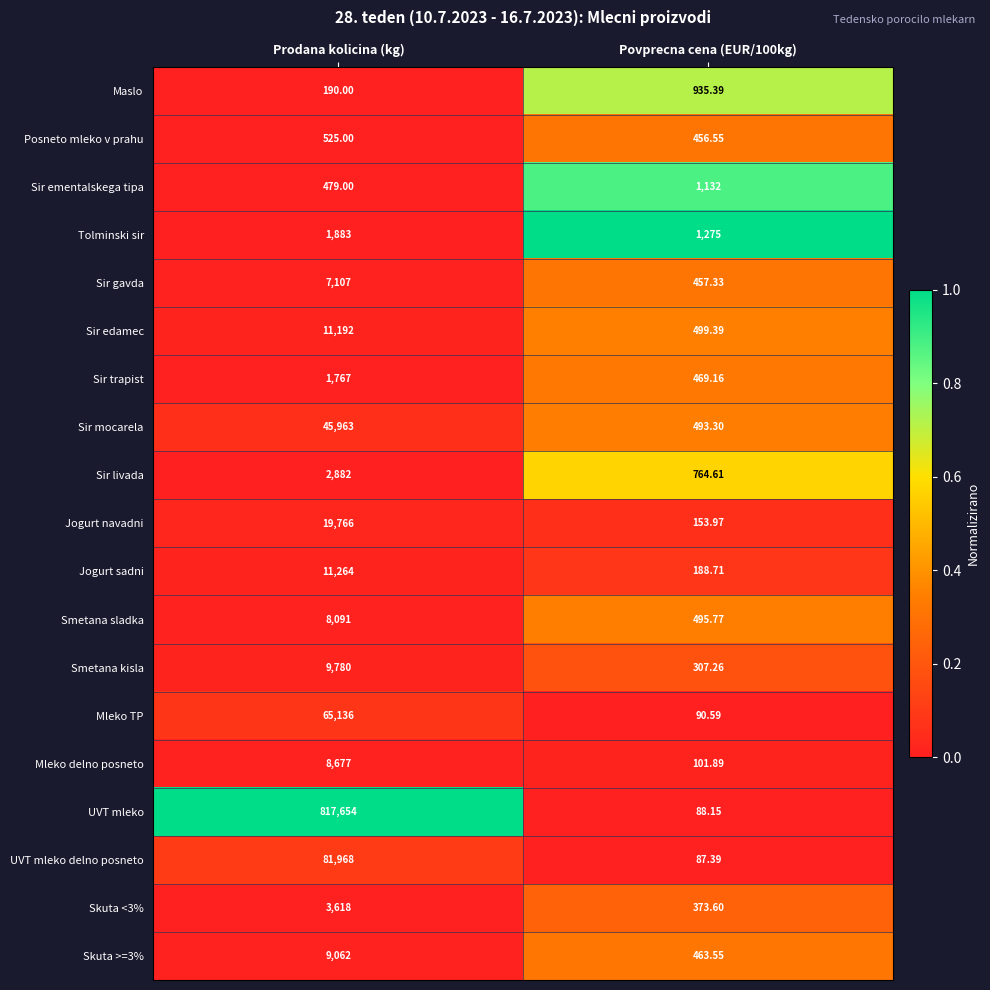

Which series changed the most between Prodana kolicina (kg) and Povprecna cena (EUR/100kg)?

UVT mleko